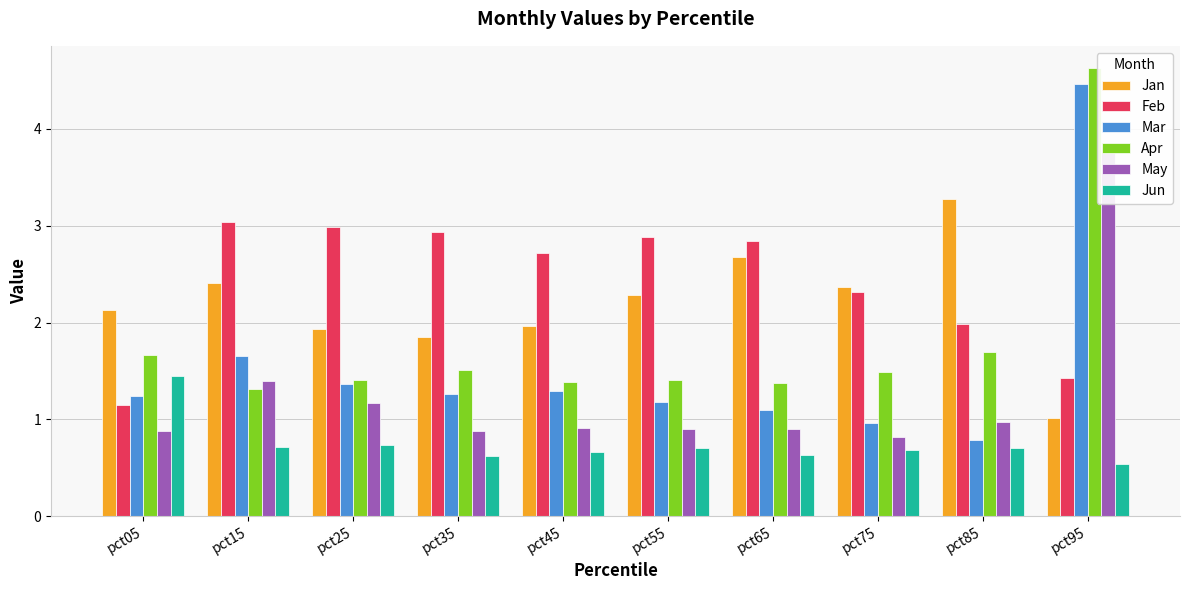

Is the value of Apr at pct25 greater than the value of May at pct15?

Yes